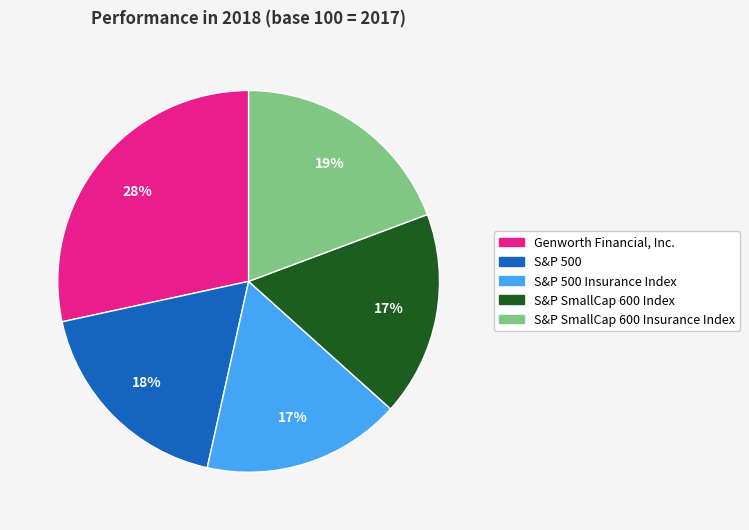

What is the largest slice in the pie chart?

Genworth Financial, Inc.